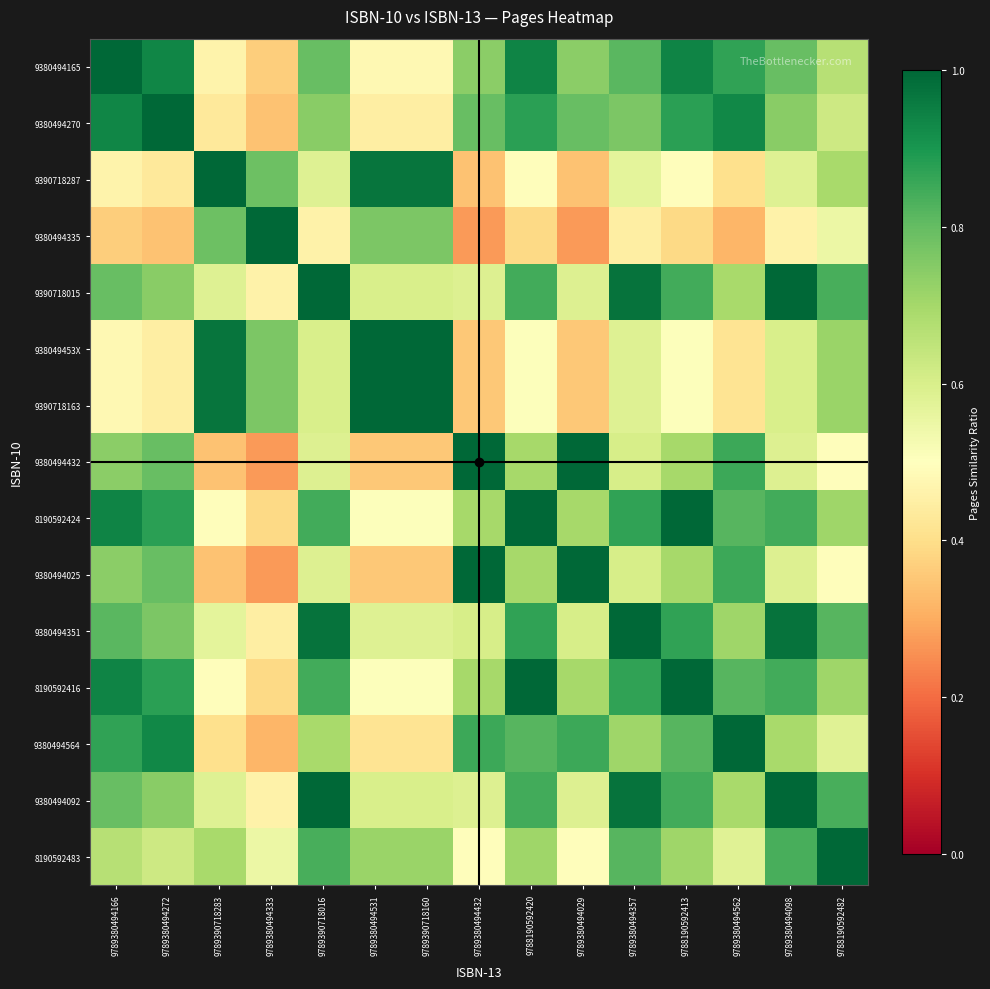

What is the spread (max minus min) of values at 9789390718016?

0.5